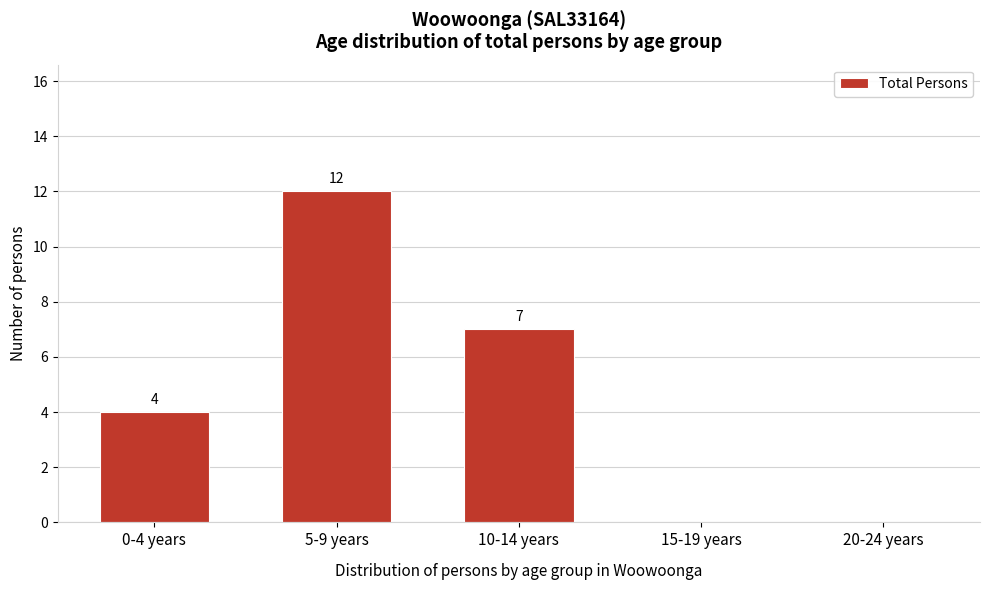

Reading right to left, extract all data points from this chart.

20-24 years=0	15-19 years=0	10-14 years=7	5-9 years=12	0-4 years=4